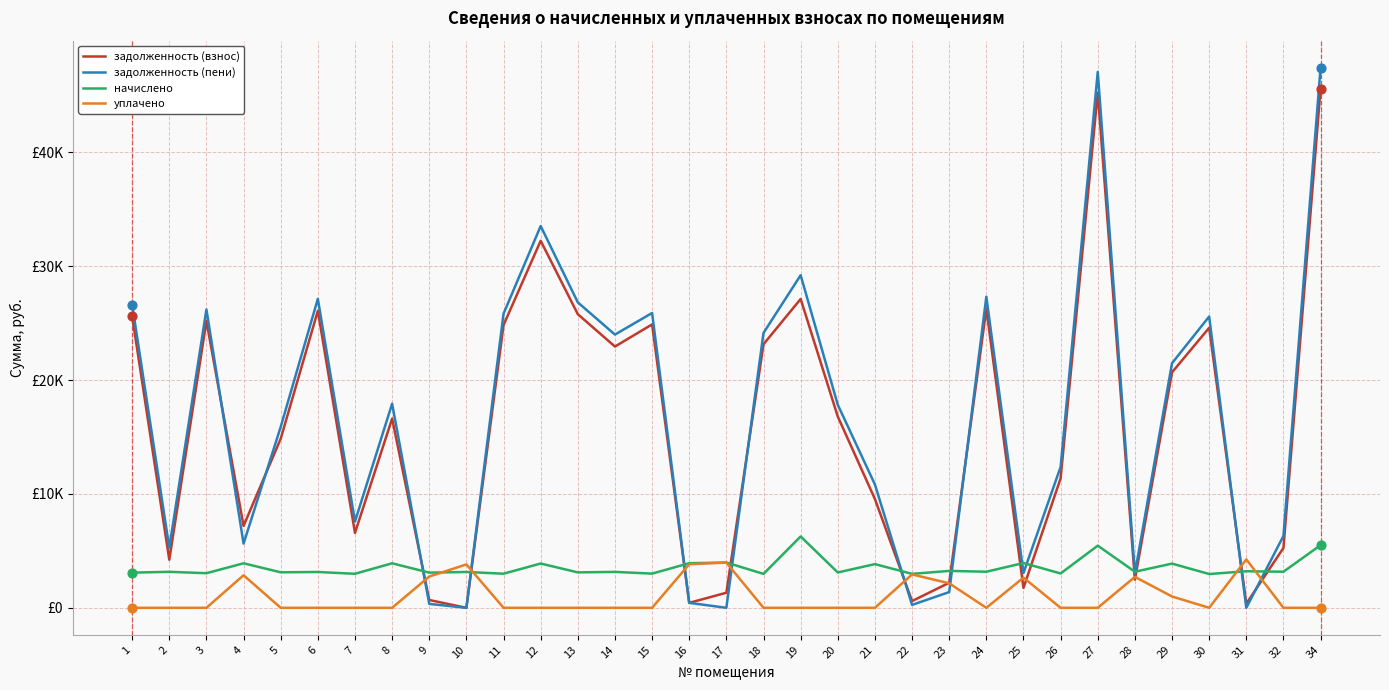

What are all the series names shown in the legend?

задолженность (взнос), задолженность (пени), начислено, уплачено